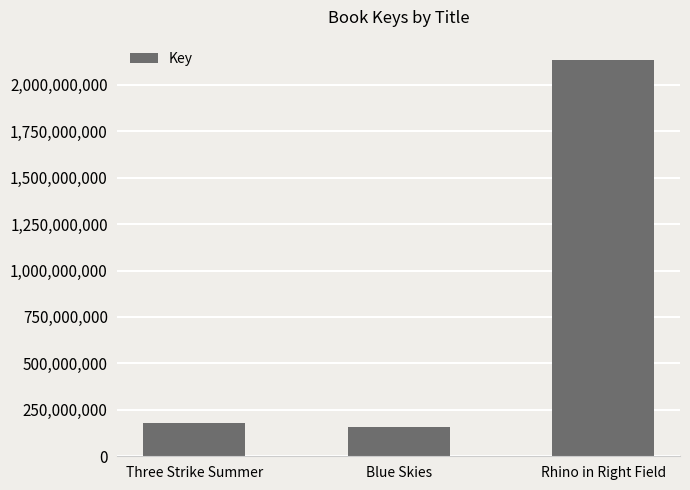

How many data points are less than 181393167?

1